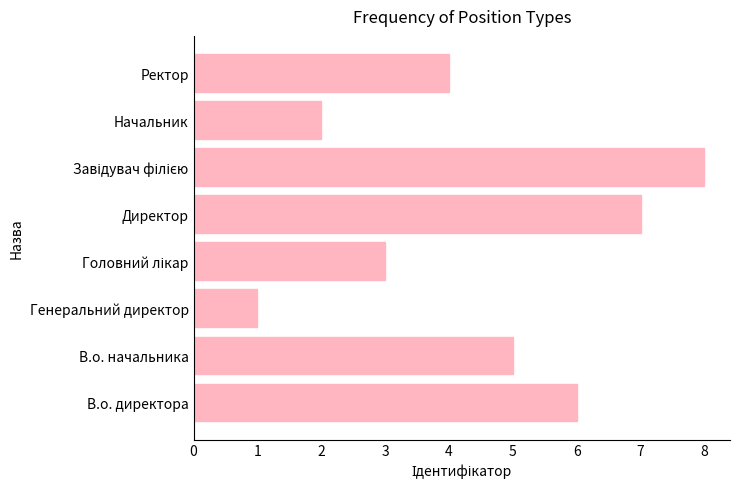

What is the greatest value displayed?

8